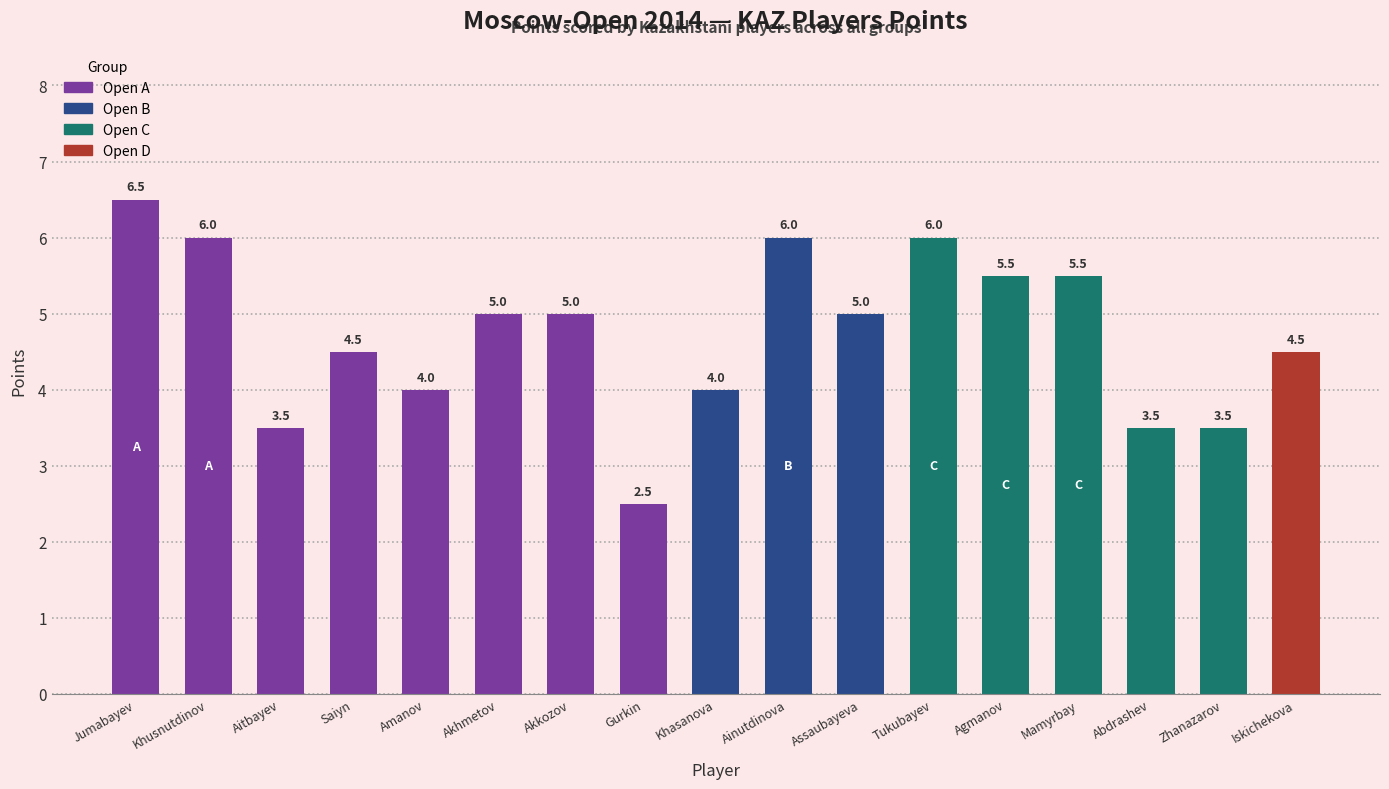

What is the difference between the values at Iskichekova and Abdrashev?

1.0